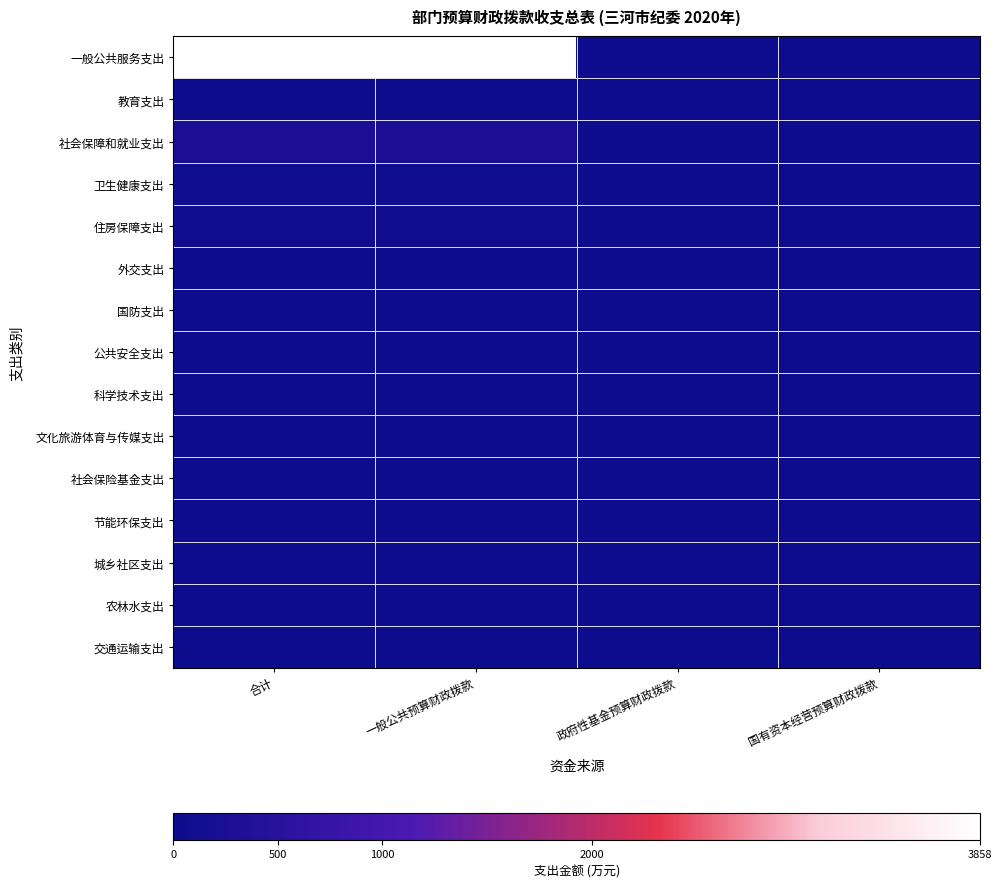

Count the number of categories in the chart.

4